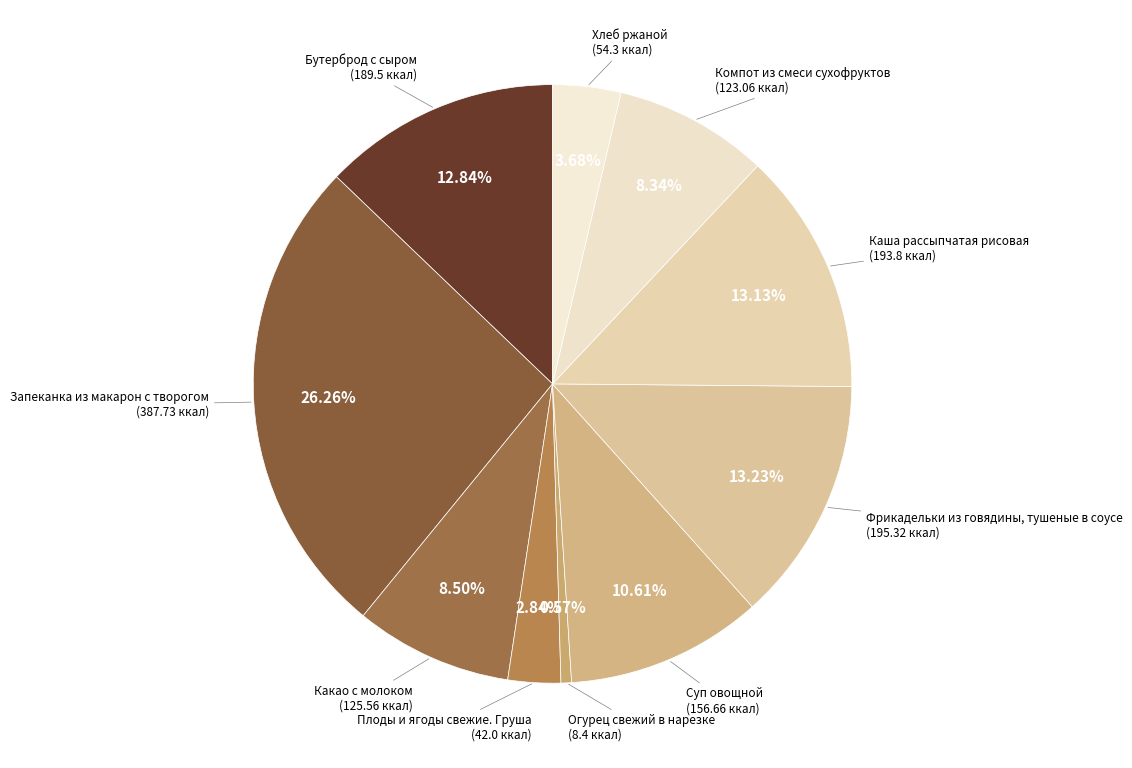

Which category has the biggest portion of the pie?

Запеканка из макарон с творогом